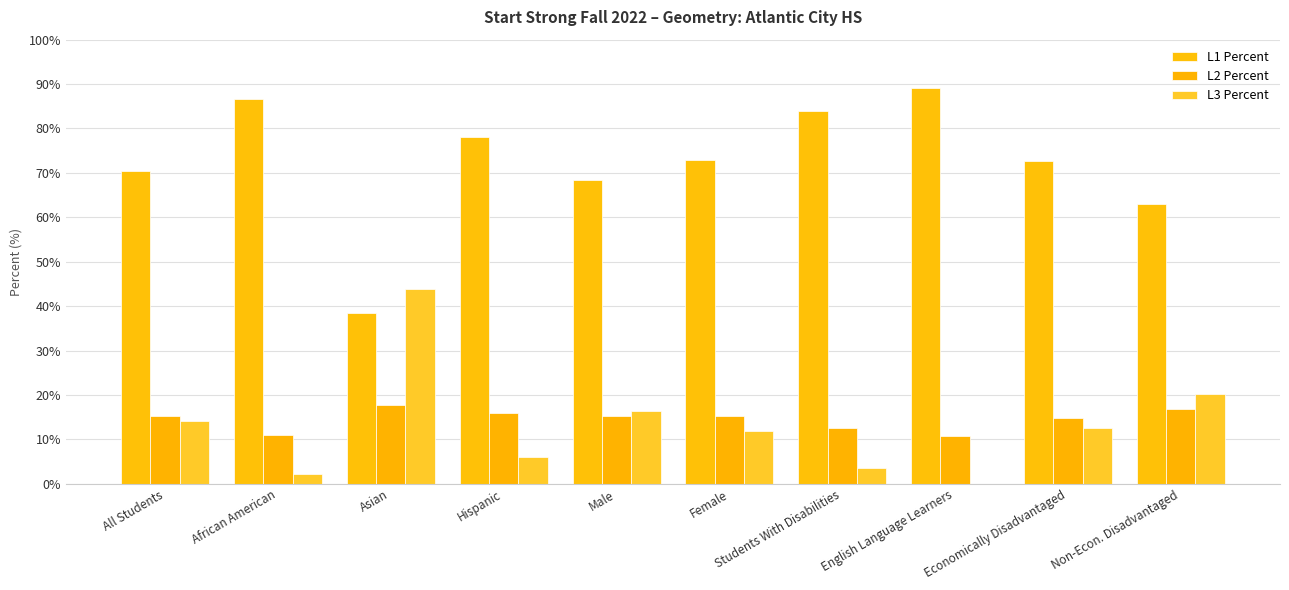

Reading left to right, list all the values displayed in this chart.

L1 Percent: 70.5	86.7	38.4	78.0	68.4	72.9	83.9	89.2	72.7	62.9
L2 Percent: 15.3	10.9	17.8	16.0	15.3	15.3	12.5	10.8	14.8	16.9
L3 Percent: 14.2	2.3	43.8	6.0	16.3	11.9	3.6	0.0	12.5	20.2